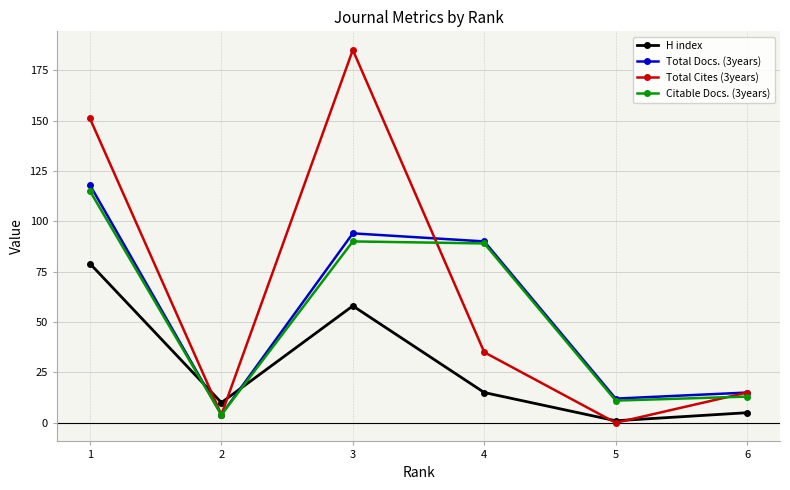

Which series has the widest spread of values?

Total Cites (3years)